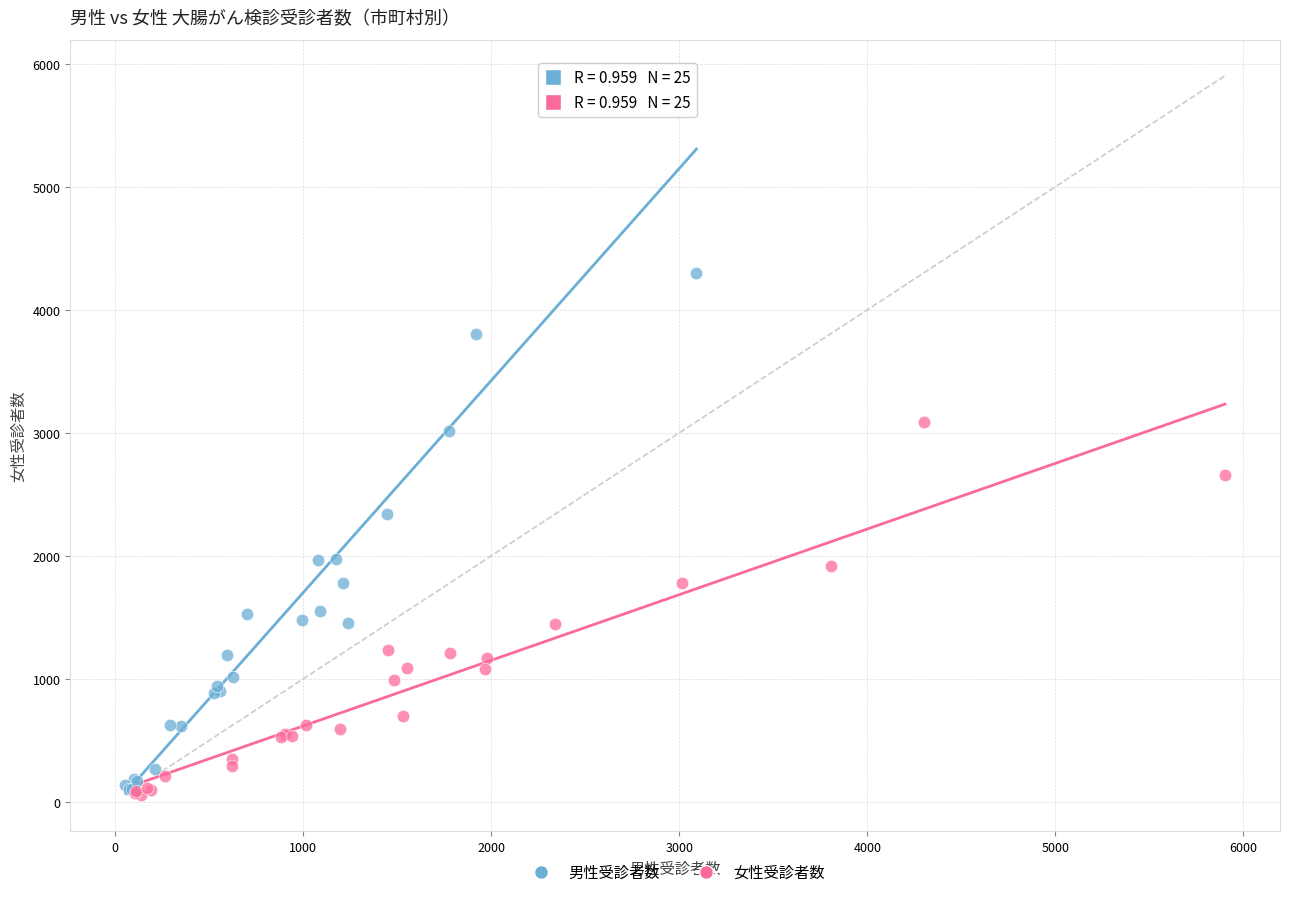

Which series contains the highest Y value?

男性受診者数